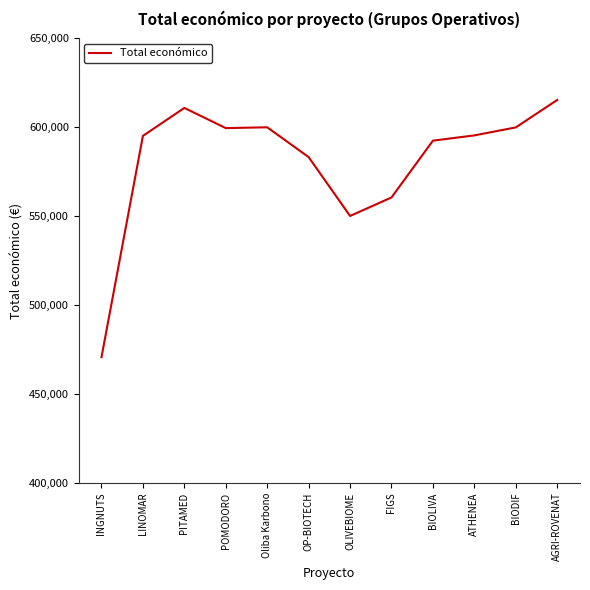

At which category does the chart reach its minimum across all series?

INGNUTS